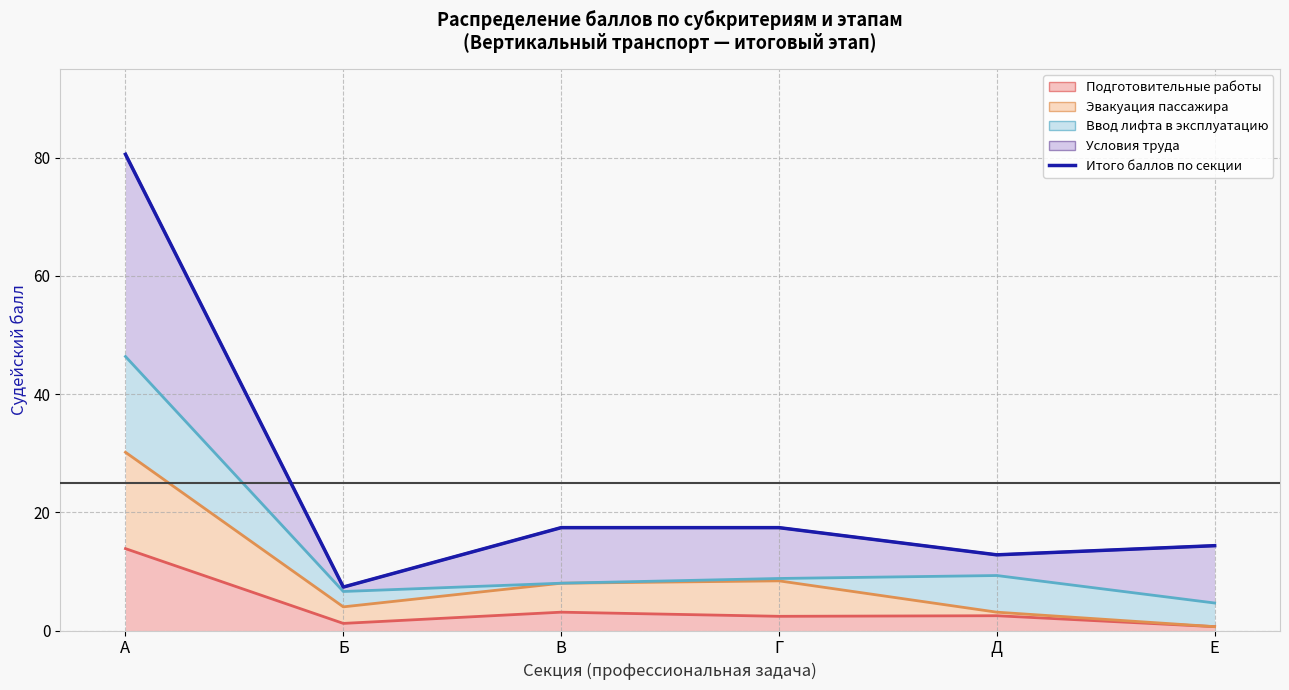

At which label does Условия труда (граница) reach its minimum?

Б